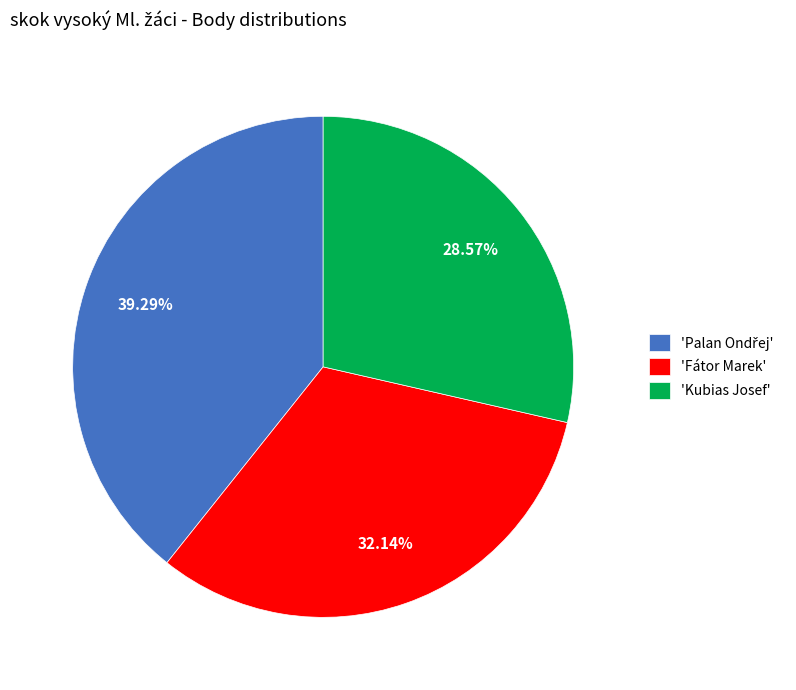

How many segments does this pie chart have?

3